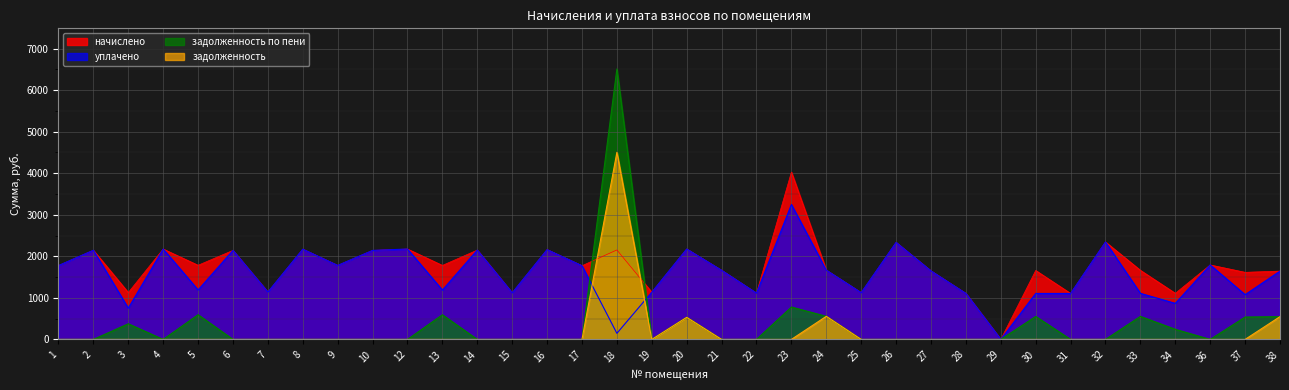

How many intersections are there between уплачено and задолженность?

2